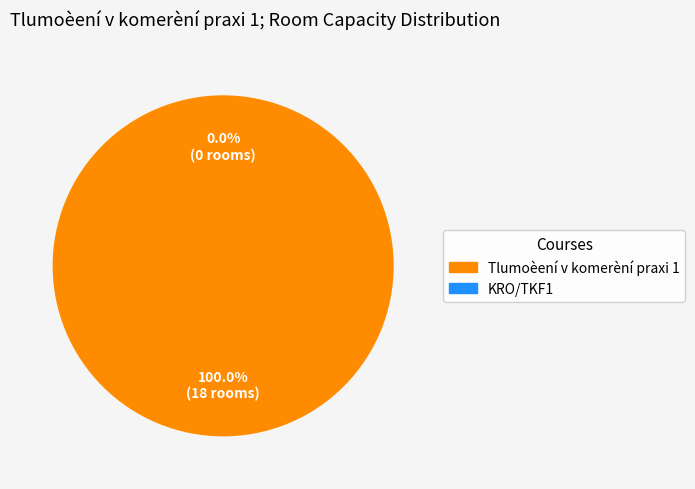

To the nearest percent, what is the average slice percentage?

50%